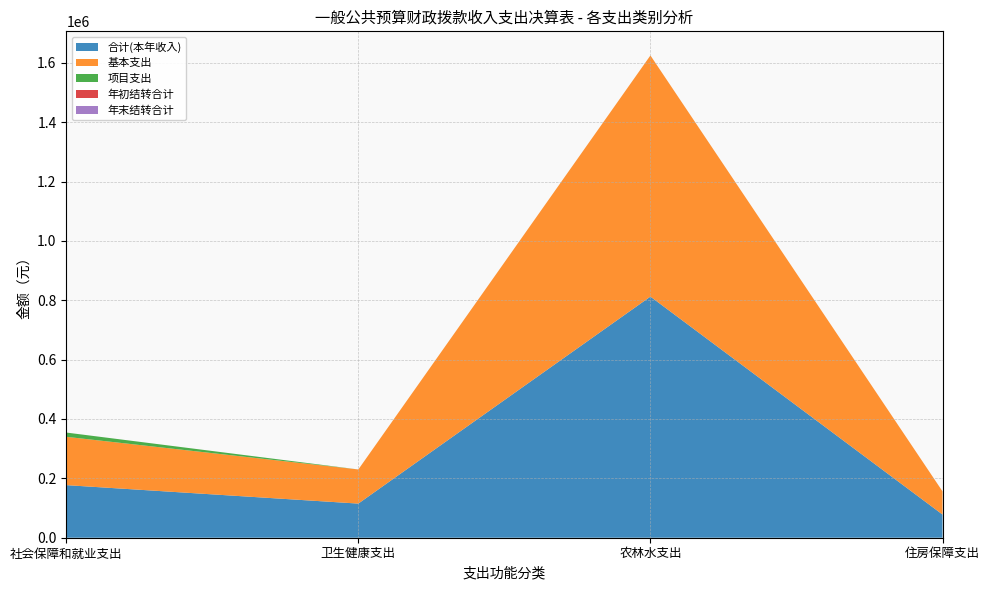

Reading left to right, what are all the values shown in this chart?

合计(本年收入): 社会保障和就业支出=177171.3	卫生健康支出=114991.0	农林水支出=812411.2	住房保障支出=78144.0
基本支出: 社会保障和就业支出=162835.3	卫生健康支出=114991.0	农林水支出=812411.2	住房保障支出=78144.0
项目支出: 社会保障和就业支出=14336.0	卫生健康支出=0.0	农林水支出=0.0	住房保障支出=0.0
年初结转合计: 社会保障和就业支出=0.0	卫生健康支出=0.0	农林水支出=0.0	住房保障支出=0.0
年末结转合计: 社会保障和就业支出=0.0	卫生健康支出=0.0	农林水支出=0.0	住房保障支出=0.0